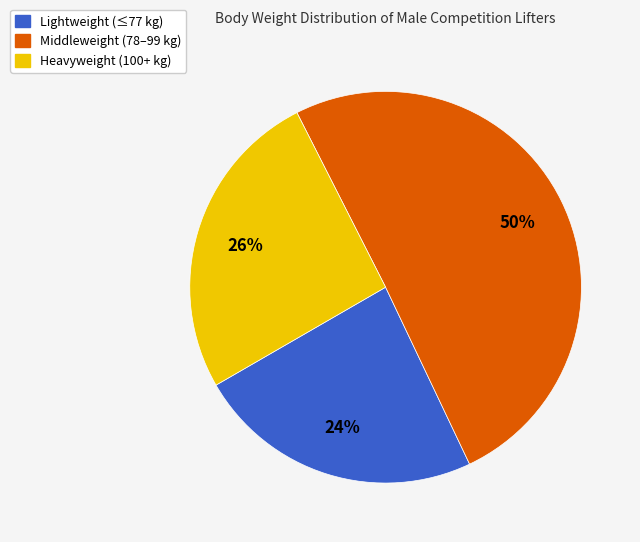

To the nearest percent, what is the average slice percentage?

33%